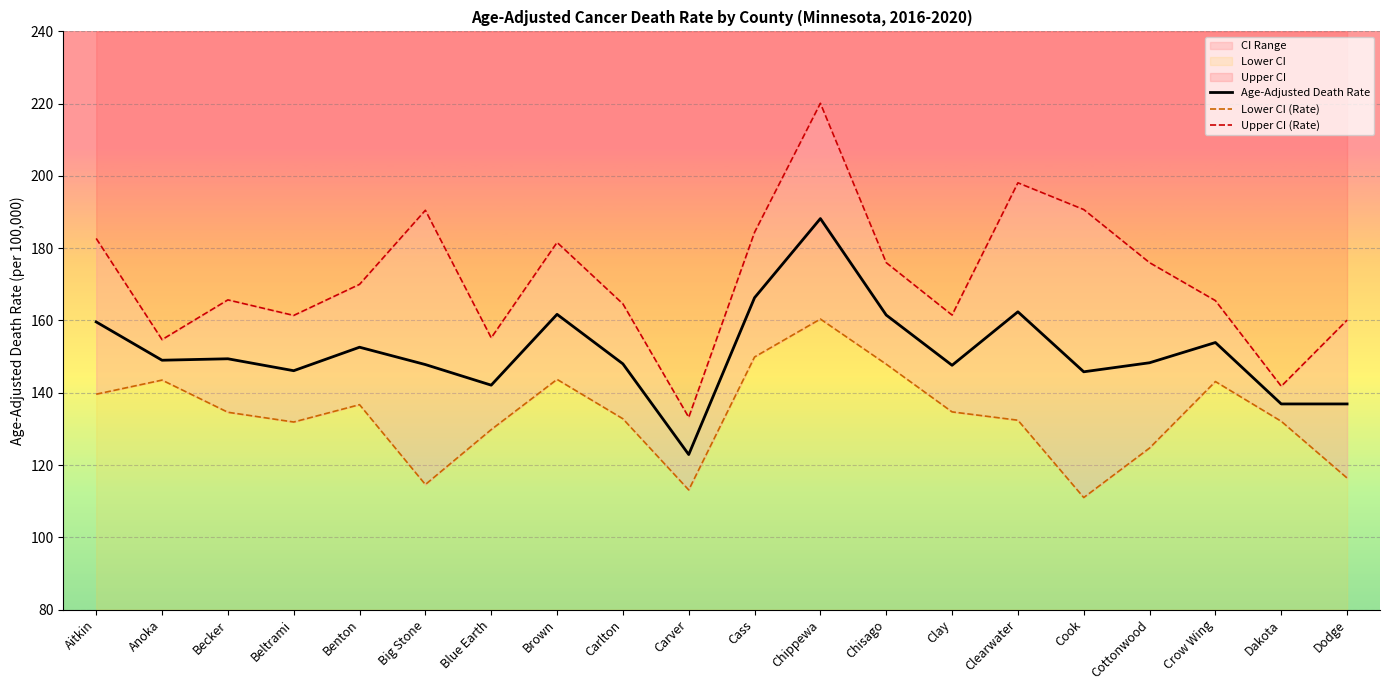

At which label is Upper CI closest to 176?

Chisago